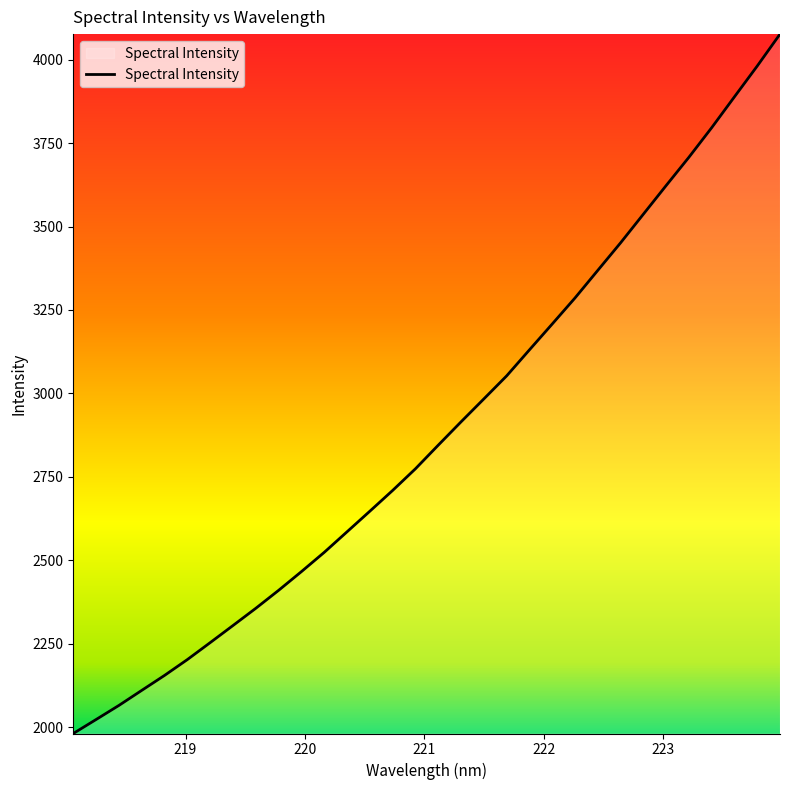

Does the chart display data point markers on the line(s)?

No